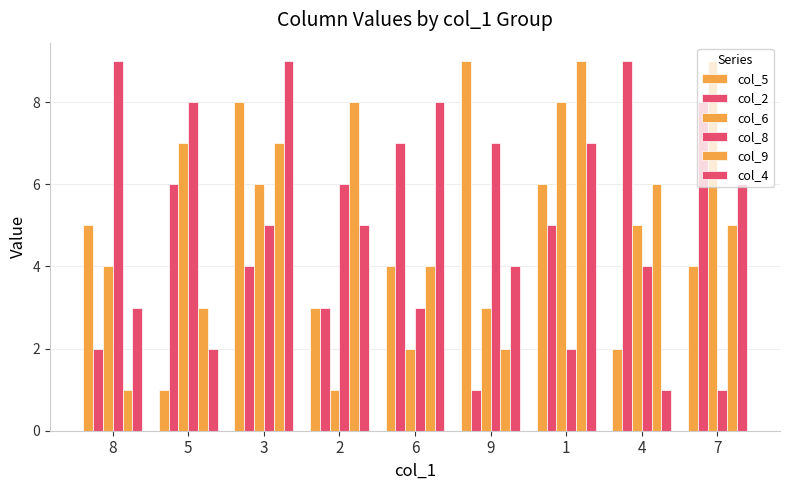

At which label does col_6 reach its minimum?

2